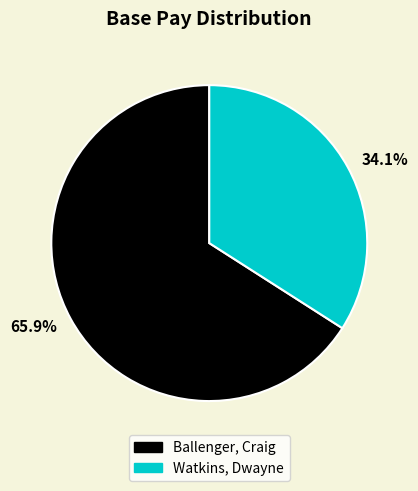

Between 65.9% and 34.1%, which is larger?

65.9%